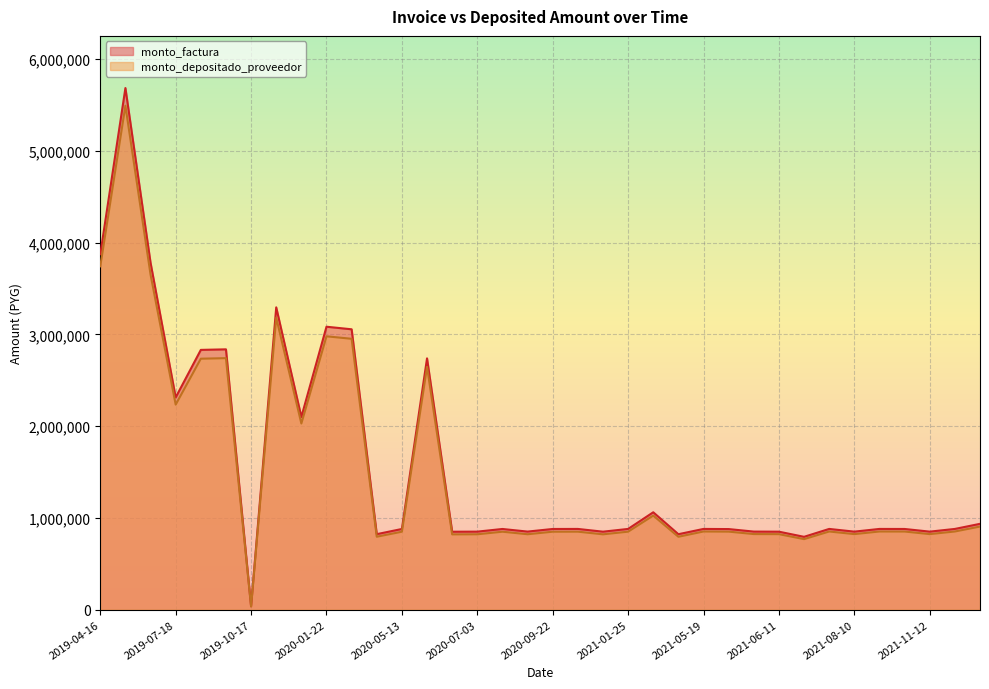

What are all the series names shown in the legend?

monto_factura, monto_depositado_proveedor